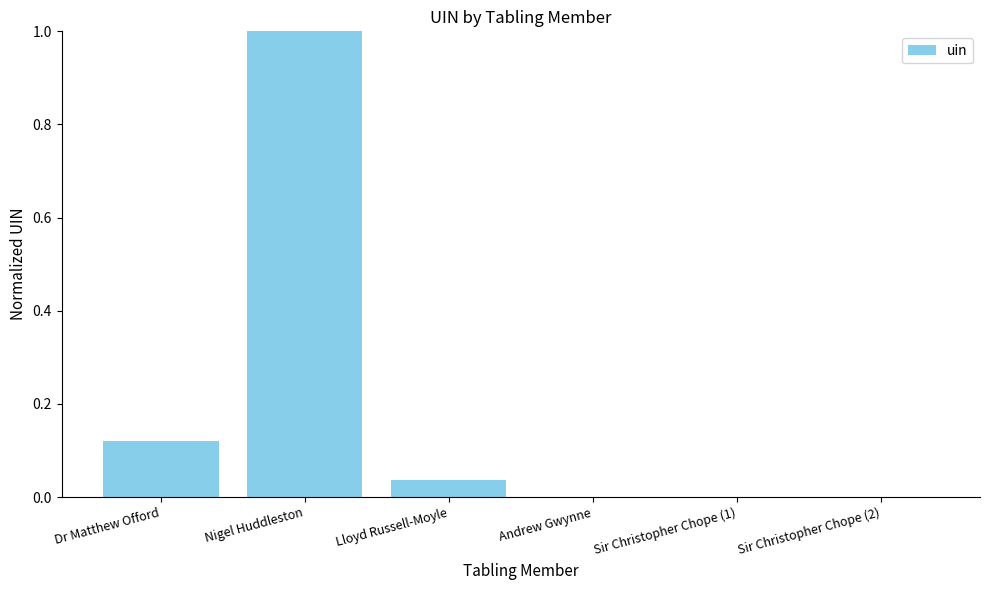

What is the change in value from Nigel Huddleston to Lloyd Russell-Moyle?

-1.0